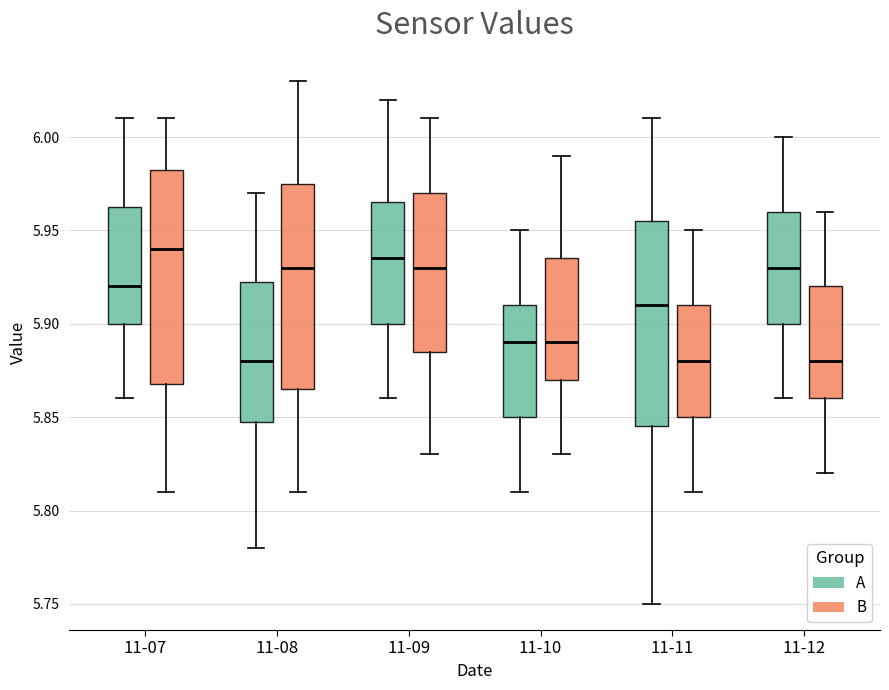

Where is the lower edge of the box for 11-12 (A) on the y-axis? The values are not printed on the chart, so give them approximately, as read against the axis.

5.900